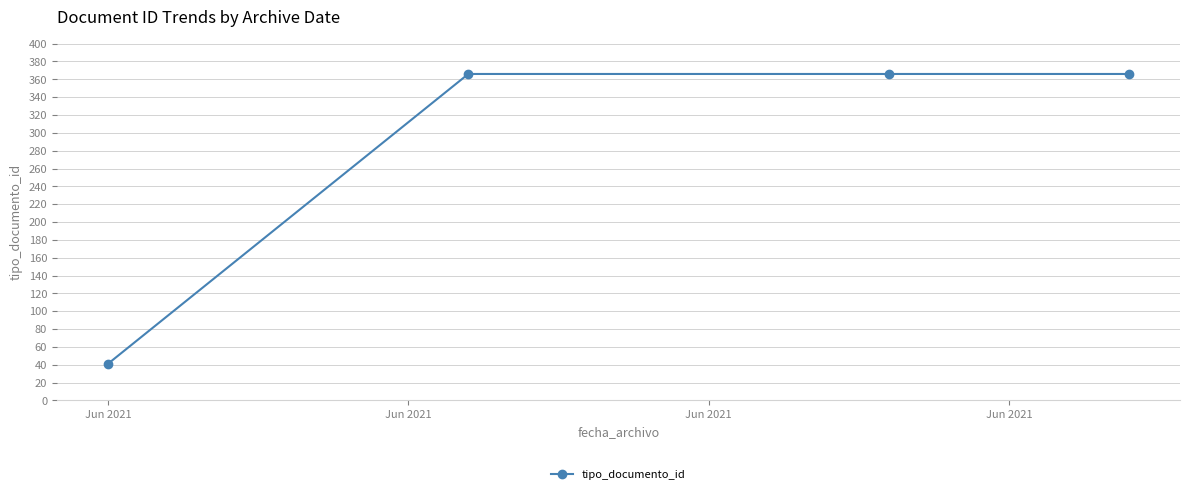

How many values are below 366?

1